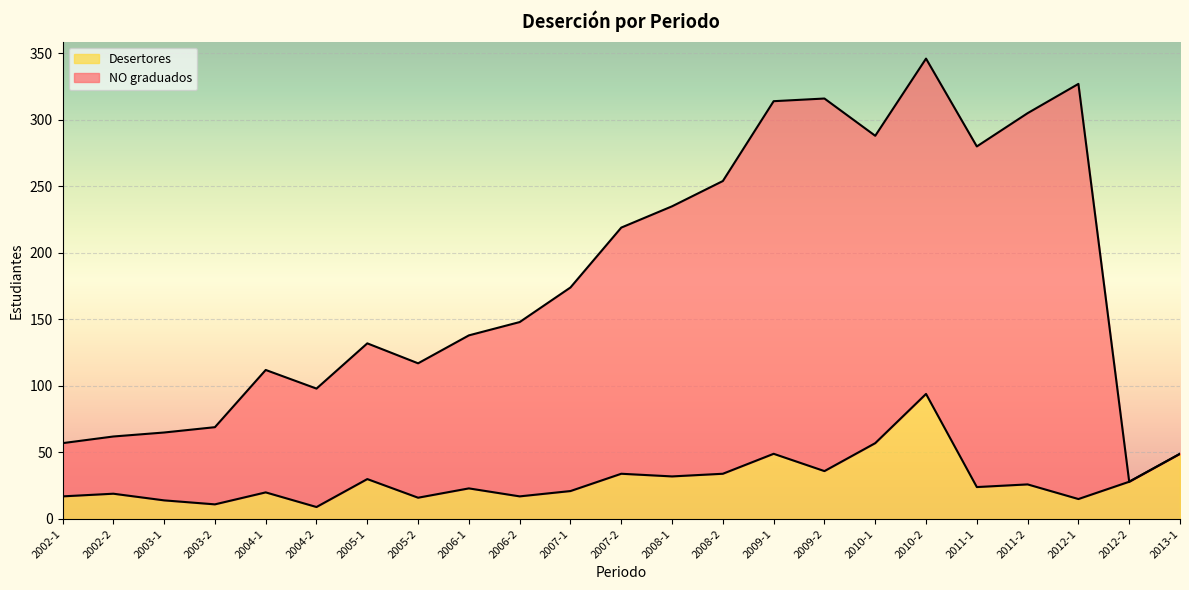

Reading left to right, extract all data points from this chart.

NO graduados: 2002-1=57	2002-2=62	2003-1=65	2003-2=69	2004-1=112	2004-2=98	2005-1=132	2005-2=117	2006-1=138	2006-2=148	2007-1=174	2007-2=219	2008-1=235	2008-2=254	2009-1=314	2009-2=316	2010-1=288	2010-2=346	2011-1=280	2011-2=305	2012-1=327	2012-2=28	2013-1=49
Desertores: 2002-1=17	2002-2=19	2003-1=14	2003-2=11	2004-1=20	2004-2=9	2005-1=30	2005-2=16	2006-1=23	2006-2=17	2007-1=21	2007-2=34	2008-1=32	2008-2=34	2009-1=49	2009-2=36	2010-1=57	2010-2=94	2011-1=24	2011-2=26	2012-1=15	2012-2=28	2013-1=49